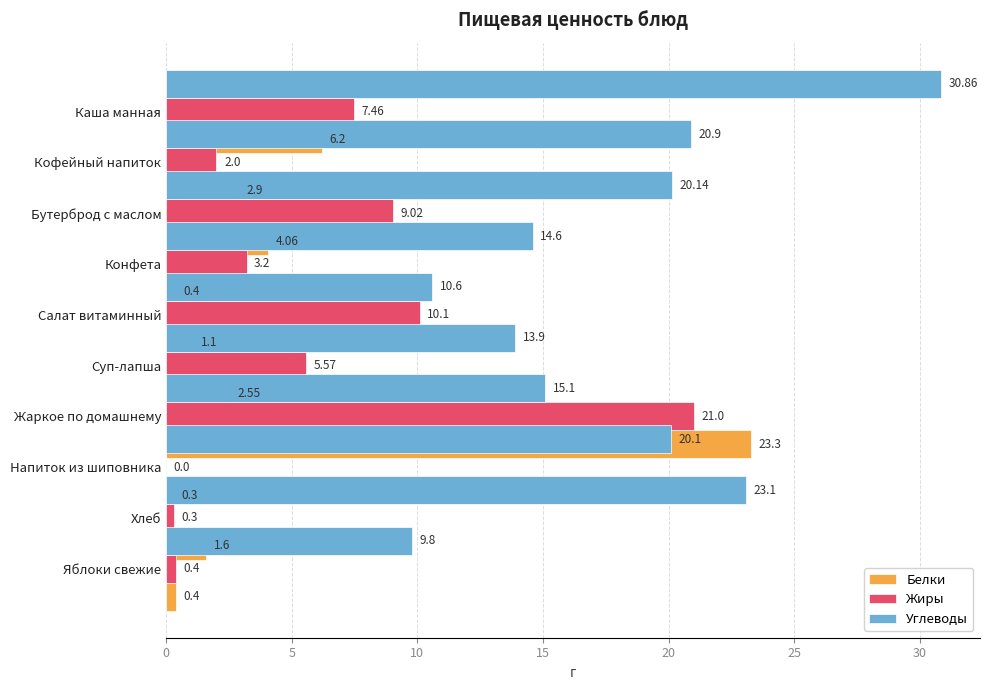

Which series has the largest total across all categories?

Углеводы